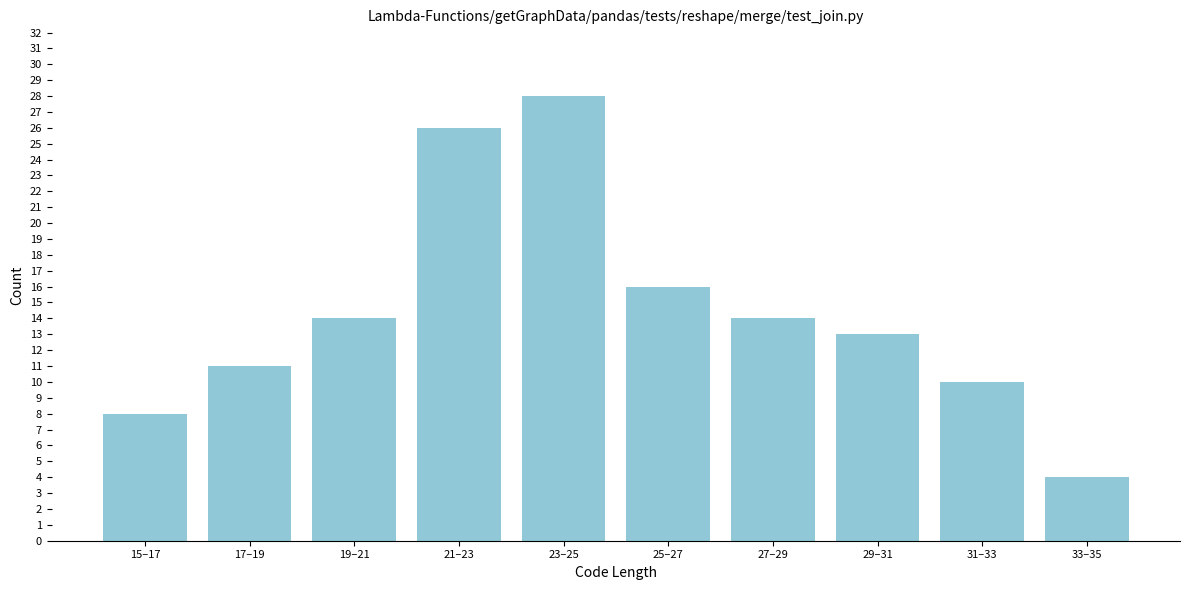

Reading left to right, transcribe all the data shown in this chart.

8	11	14	26	28	16	14	13	10	4